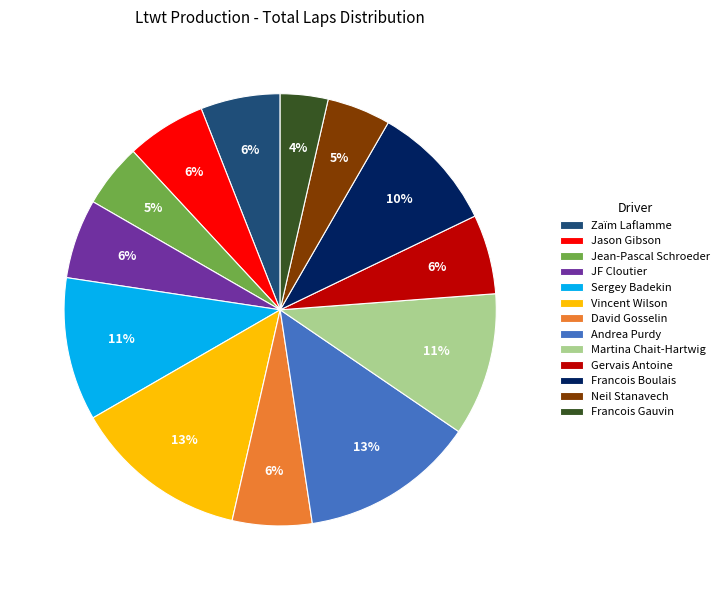

Is the sum of JF Cloutier and Francois Boulais greater than half?

No